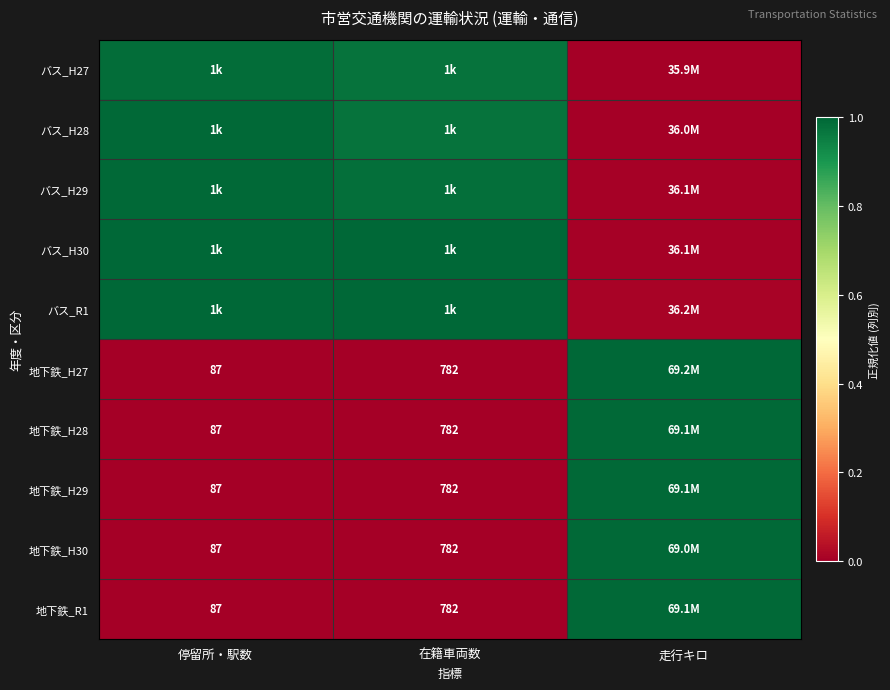

How many categories are shown in the chart?

3